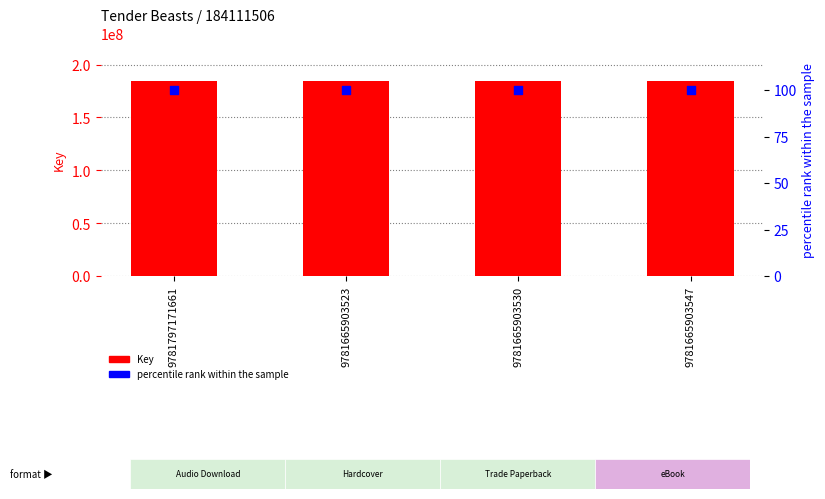

What are all the series names shown in the legend?

Key, percentile rank within the sample